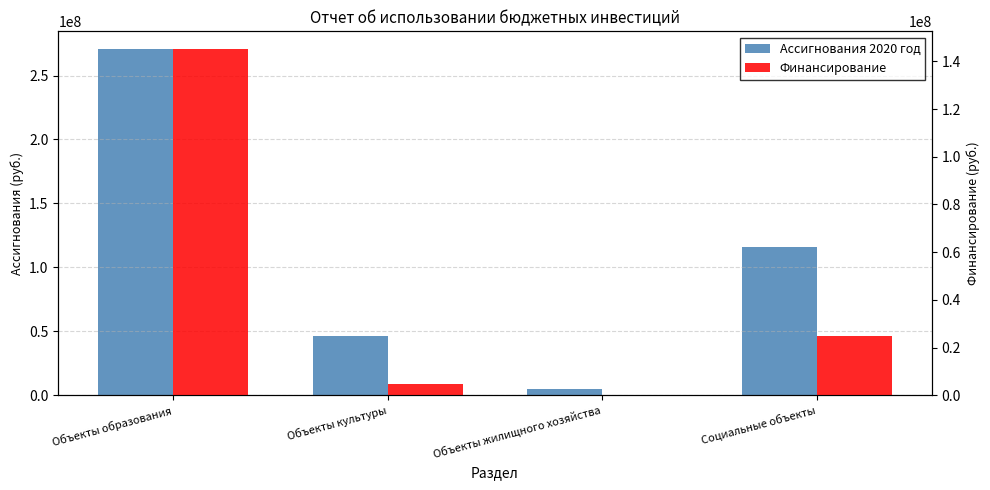

What position from the left is Объекты образования?

1